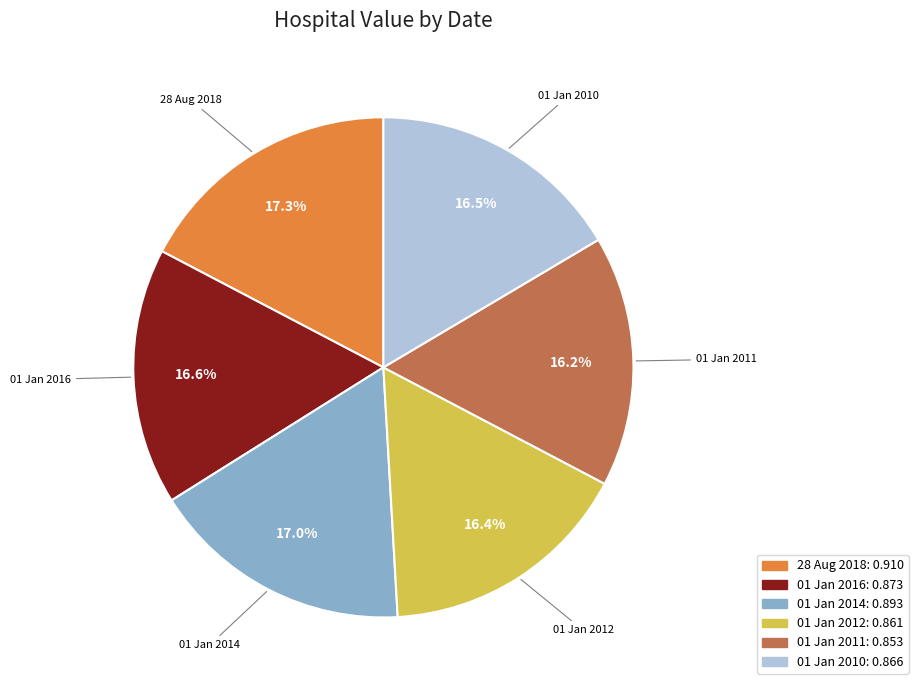

Which has a higher value, 01 Jan 2011 or 28 Aug 2018?

28 Aug 2018